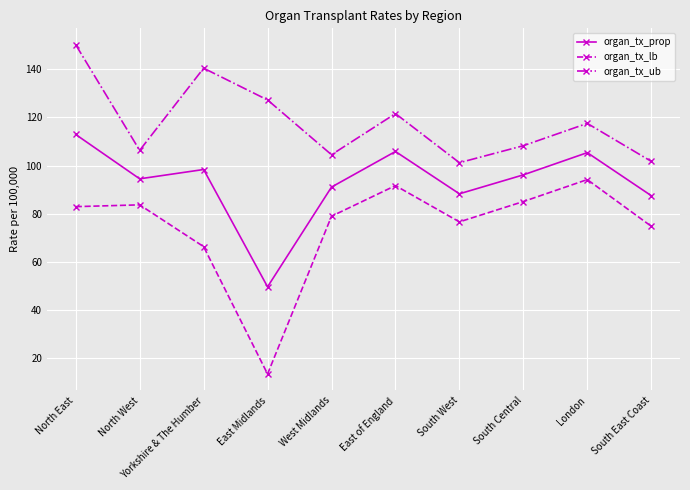

Rank the series by their maximum value, from lowest to highest.

organ_tx_lb, organ_tx_prop, organ_tx_ub